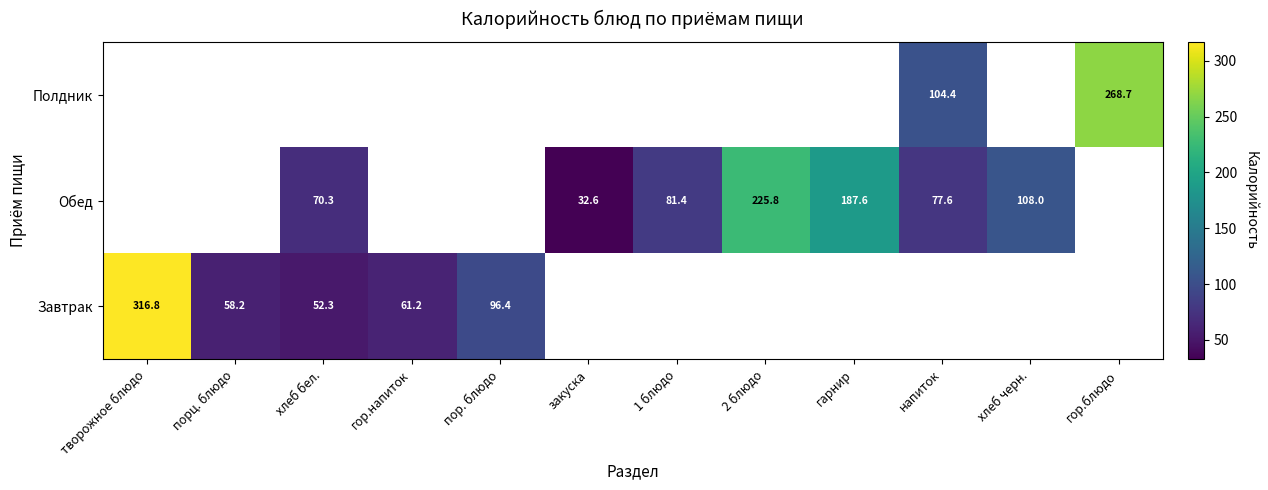

The value of Завтрак at творожное блюдо is 216.0. True or false?

False